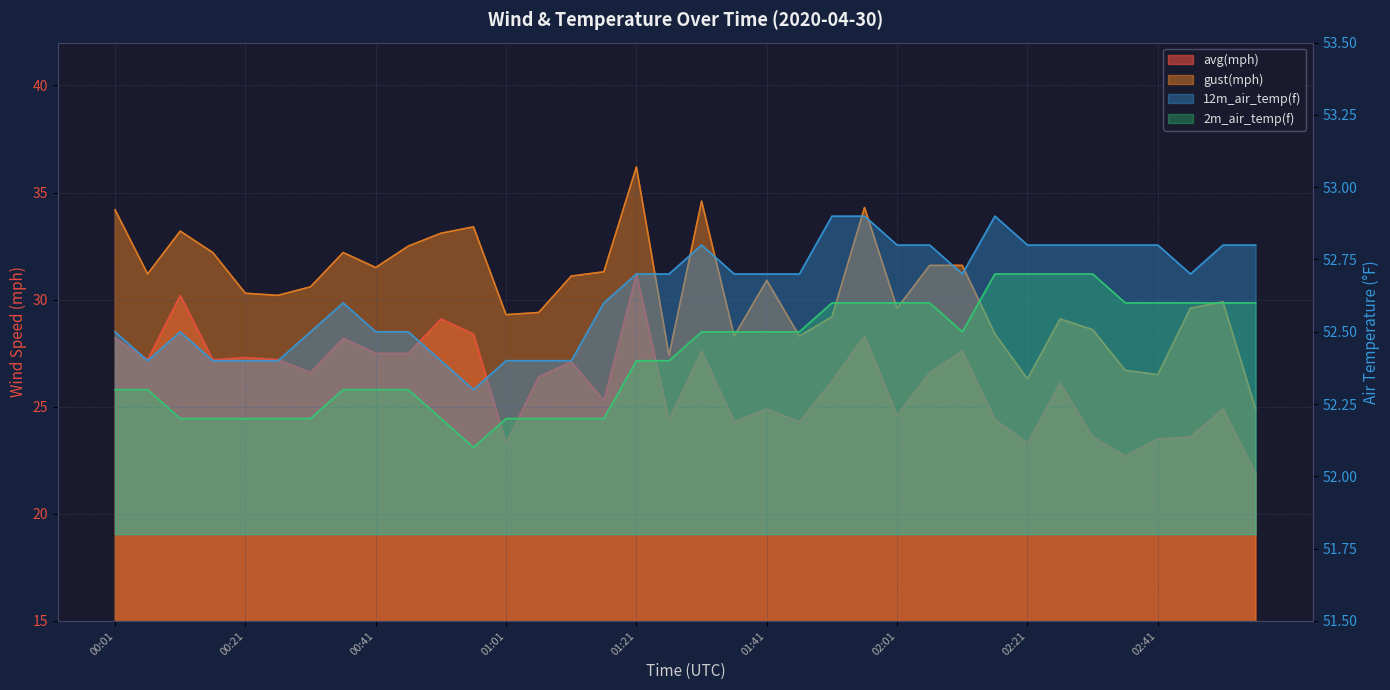

List the series in order of their peak value, highest first.

12m_air_temp(f), 2m_air_temp(f), gust(mph), avg(mph)